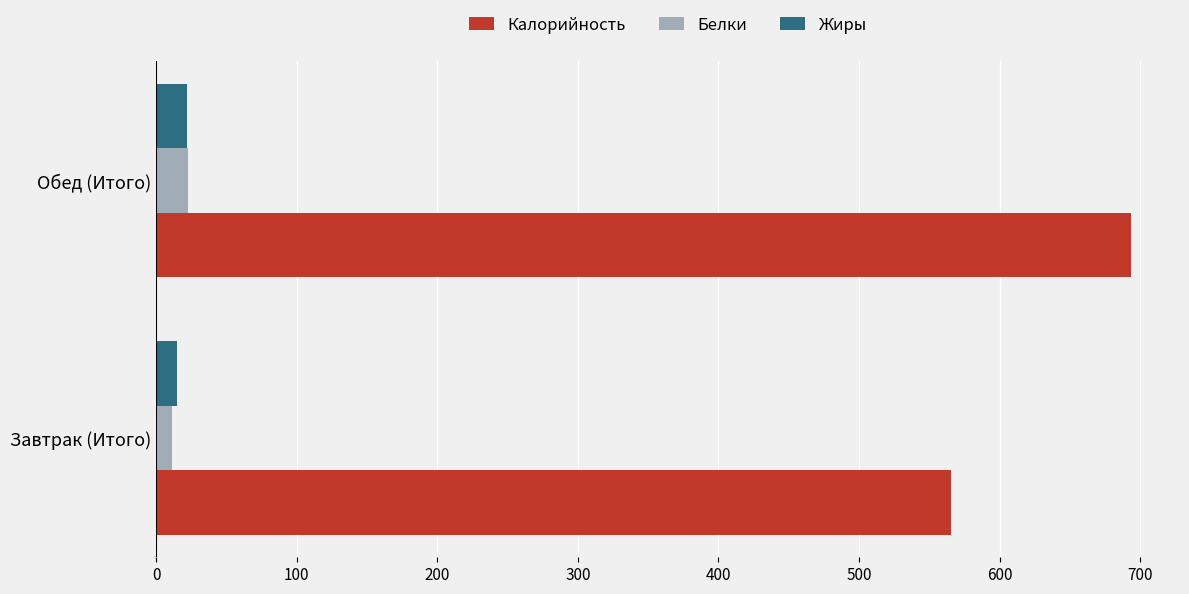

True or false: Жиры has a value of 22.2 at Обед (Итого).

True